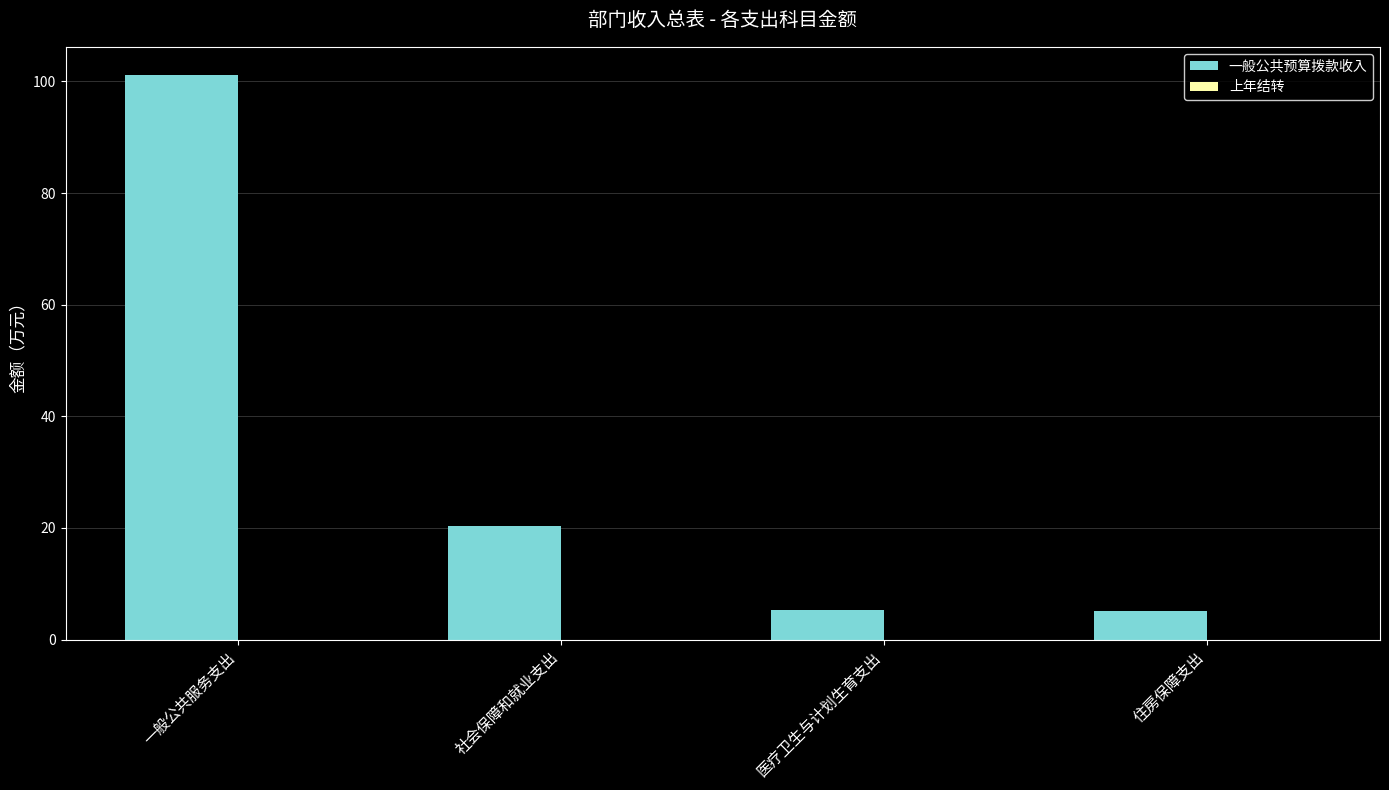

What position from the right is 住房保障支出?

1